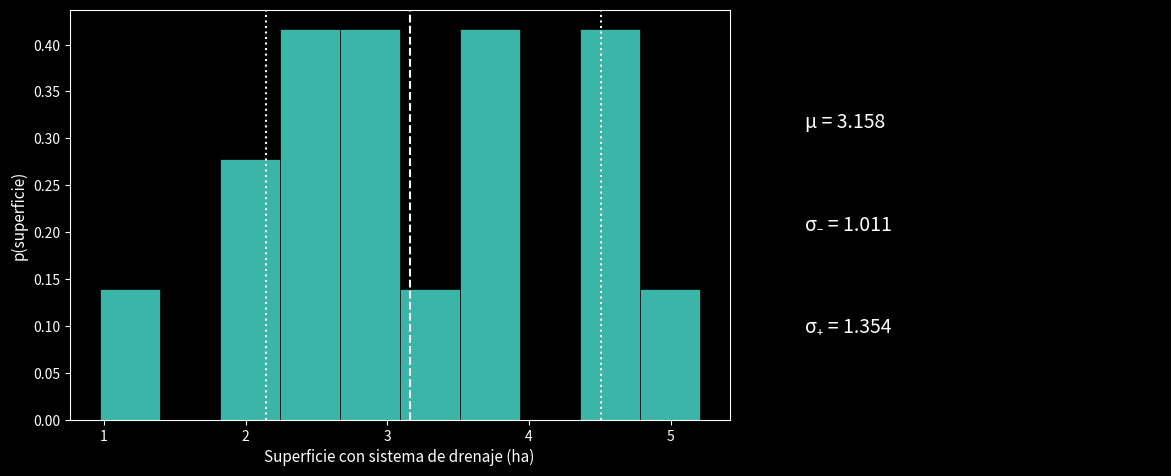

Reading left to right, transcribe this chart: for each bar, give the range it covers on the x-axis and its height. Neither the bar edges nor the heights are printed on the chart, so give them approximately, as read against the axes.

1.0 to 1.4: 0.140
1.4 to 1.8: 0
1.8 to 2.2: 0.280
2.2 to 2.7: 0.415
2.7 to 3.1: 0.415
3.1 to 3.5: 0.140
3.5 to 3.9: 0.415
3.9 to 4.4: 0
4.4 to 4.8: 0.415
4.8 to 5.2: 0.140